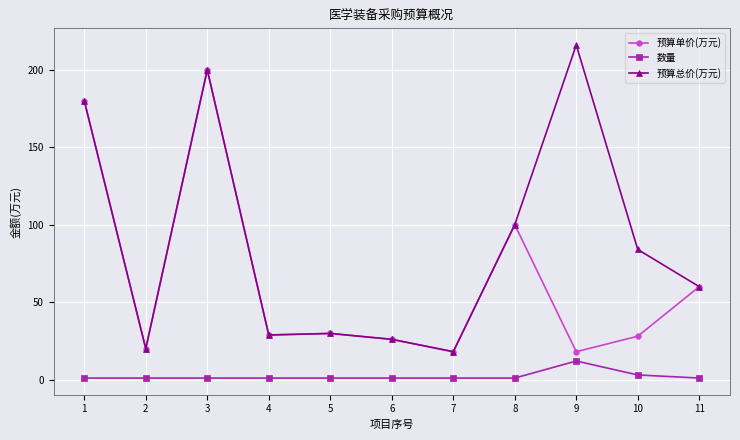

At which category does 预算总价(万元) reach its first local peak?

3